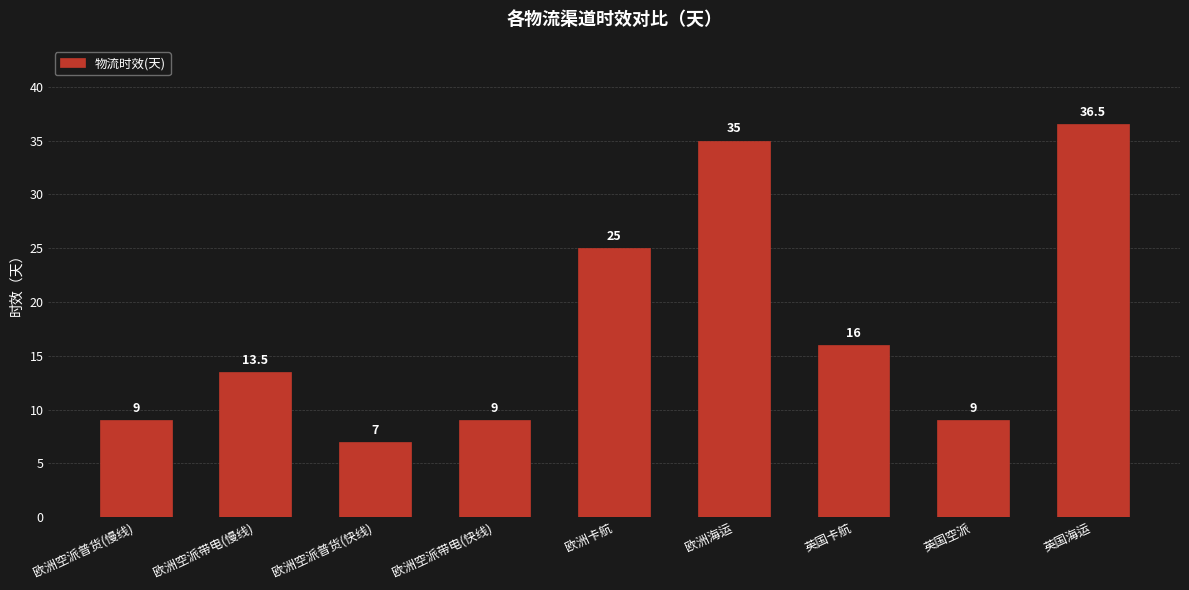

The chart shows a value of 13.5 at 欧洲空派带电(慢线). True or false?

True